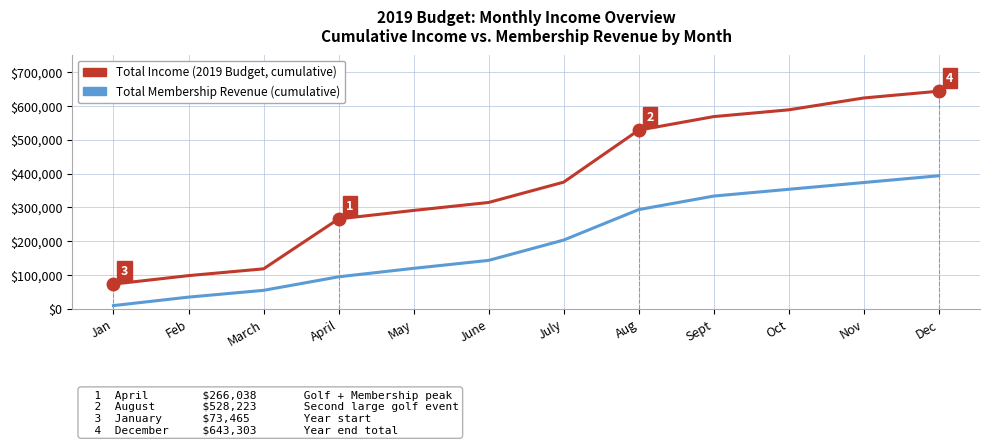

Which series has the largest total across all categories?

Total Income (2019 Budget, cumulative)